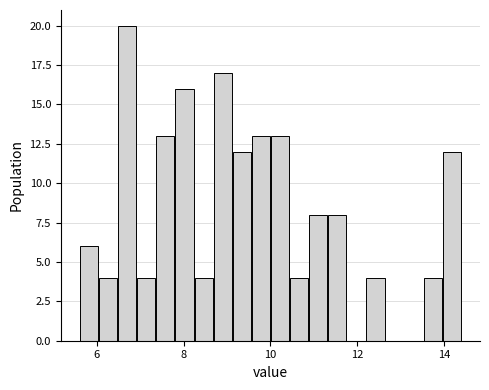

Around what value on the x-axis is the tallest bar? Give the approximate position of its centre, as read against the axis.

6.8